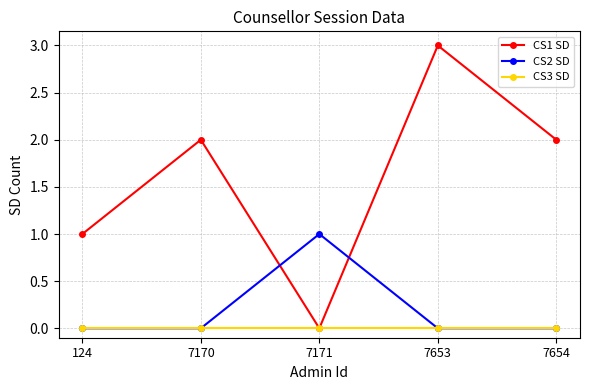

What is the maximum value shown in the chart?

3